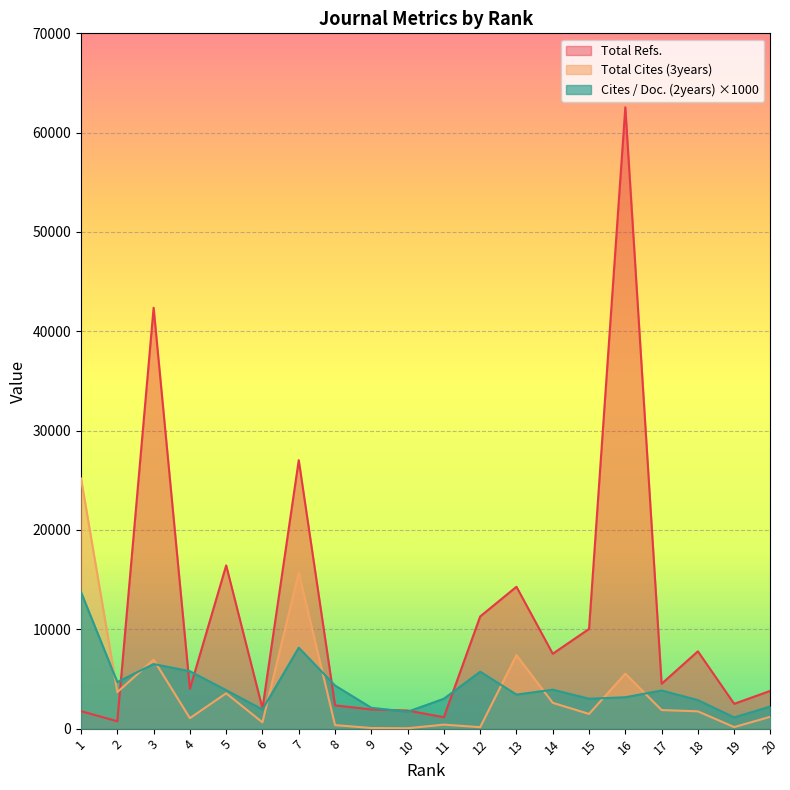

At which category does Cites / Doc. (2years) reach its first local peak?

3